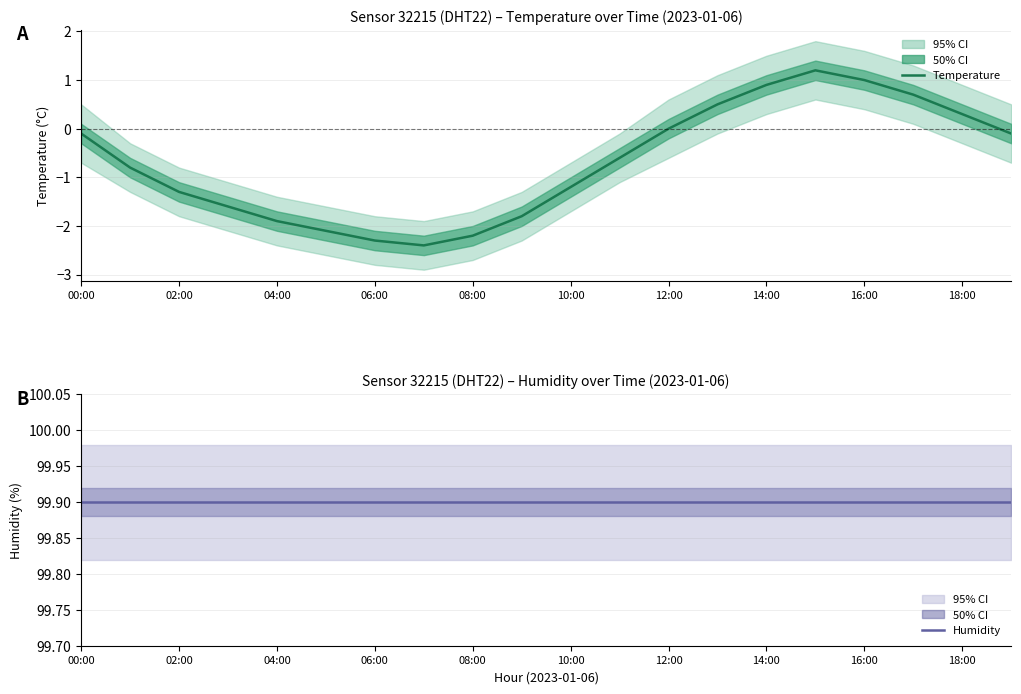

True or false: Humidity and Temperature intersect in this chart.

False